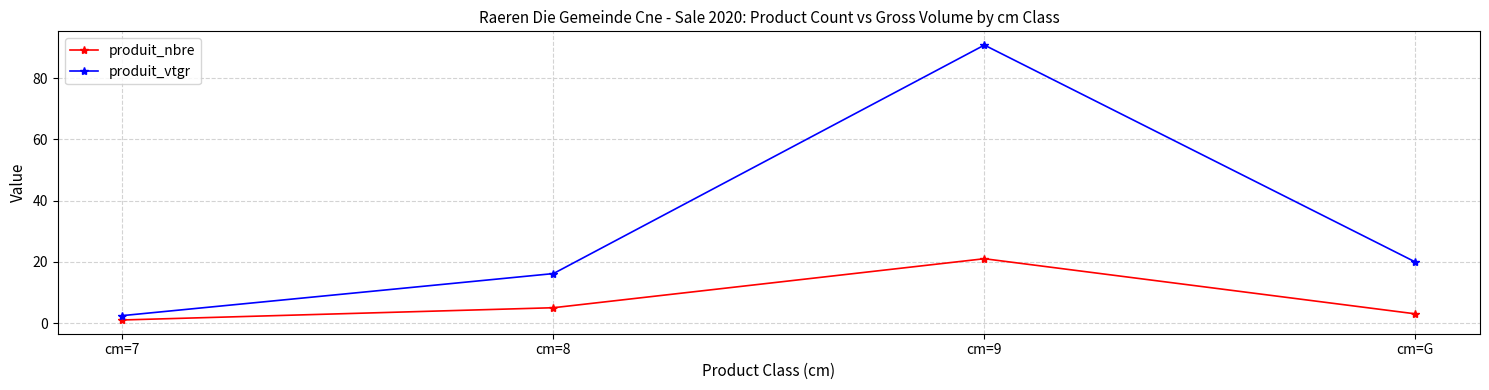

What is the maximum value for produit_nbre?

21.0